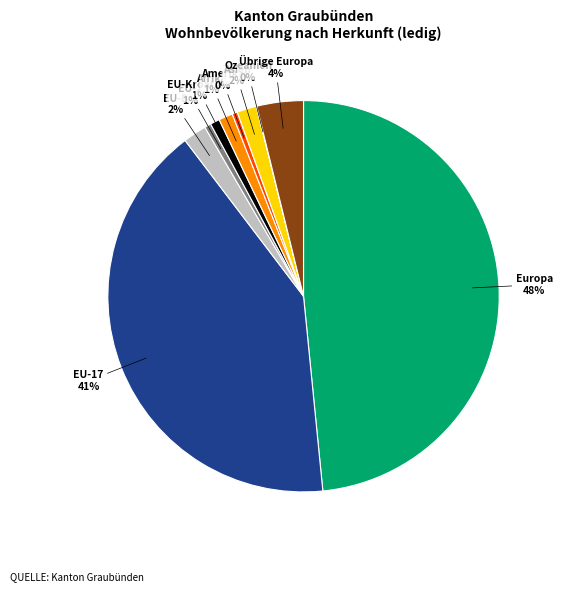

True or false: EU-Kroatien accounts for 1% of the total.

True